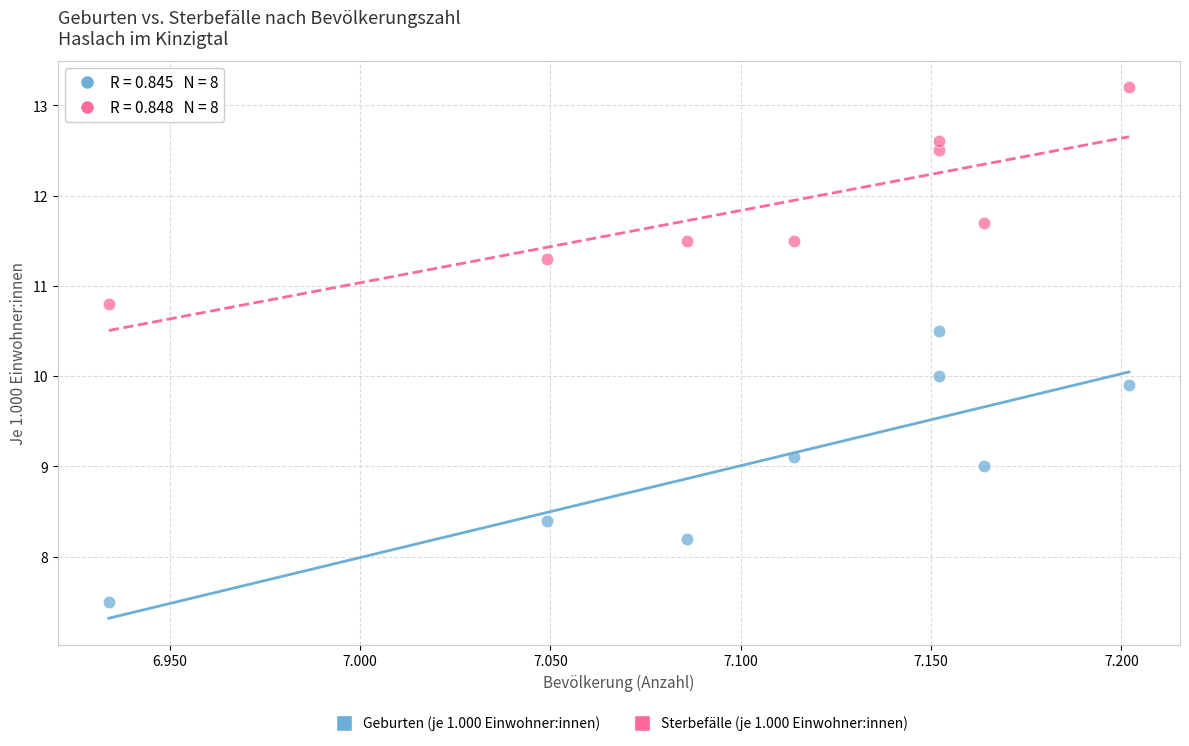

Across all data points, what is the range of Y values (max minus min)?

5.7